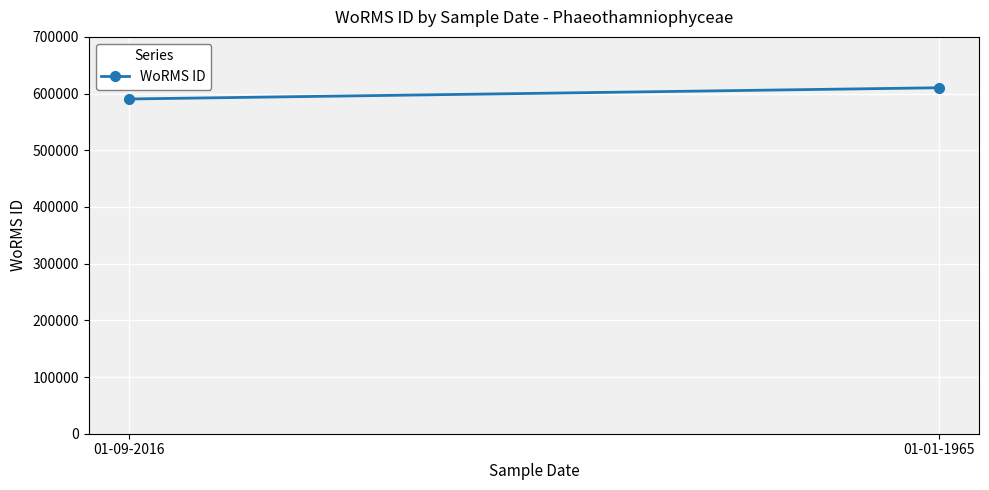

What is the sum of all values?

1200761